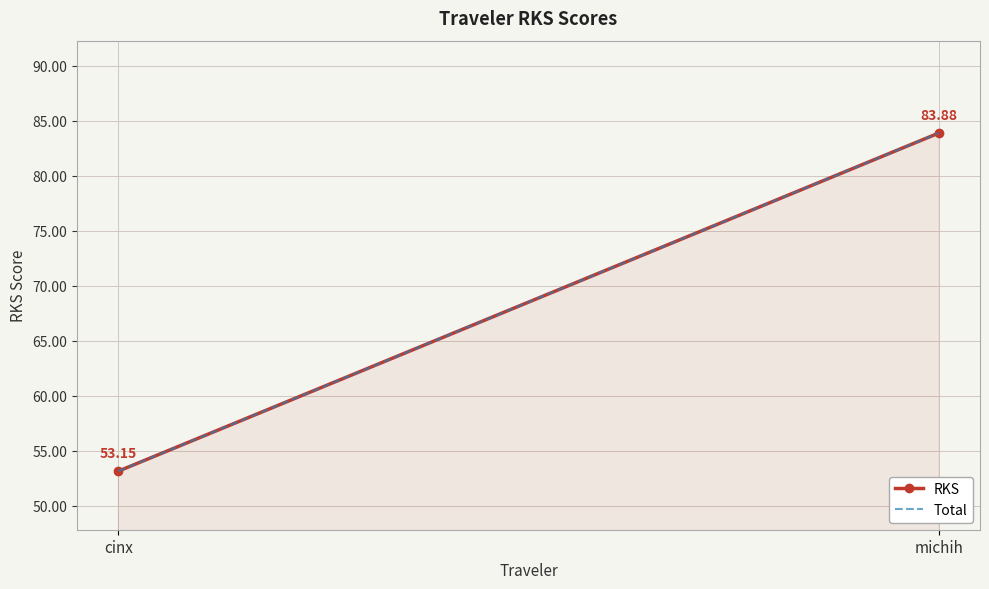

What position from the right is cinx?

2